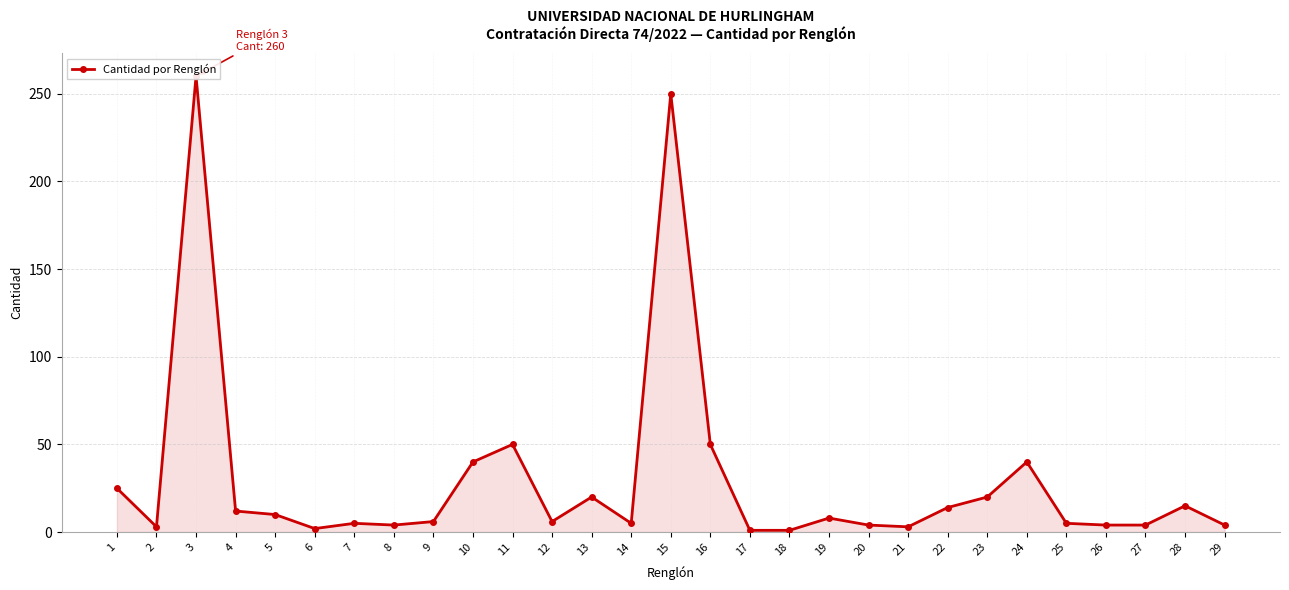

List the labels in order of value, smallest first.

17, 18, 6, 2, 21, 8, 20, 26, 27, 29, 7, 14, 25, 9, 12, 19, 5, 4, 22, 28, 13, 23, 1, 10, 24, 11, 16, 15, 3